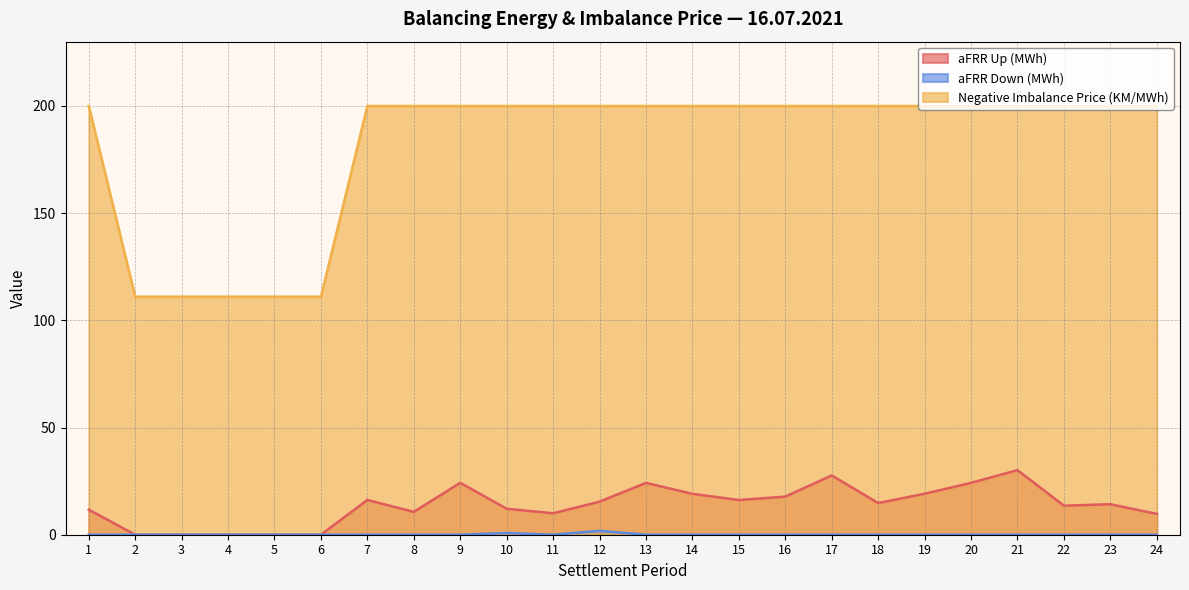

True or false: aFRR Up (MWh) and aFRR Down (MWh) intersect in this chart.

False